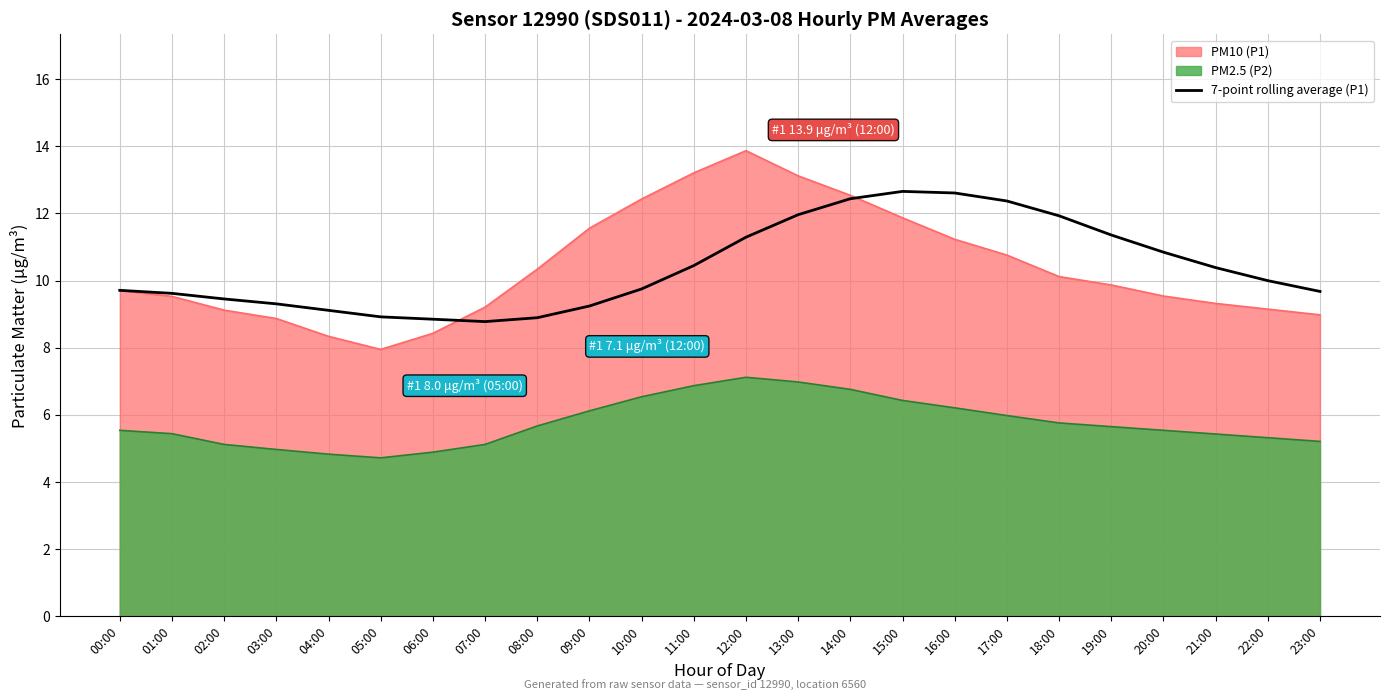

Is the value of 7-point rolling average (P1) at 15:00 greater than the value of PM10 (P1) at 18:00?

Yes